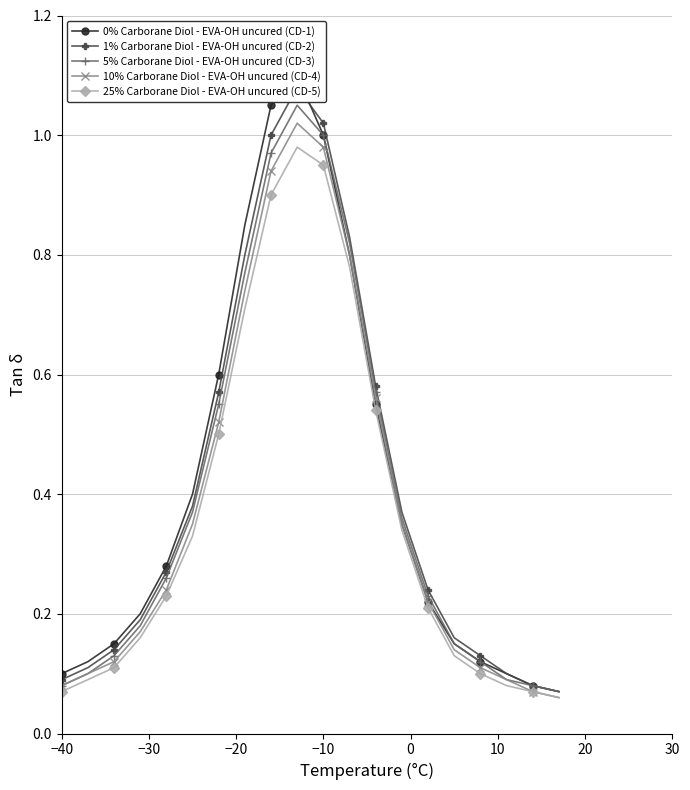

True or false: 10% Carborane Diol - EVA-OH uncured (CD-4) and 1% Carborane Diol - EVA-OH uncured (CD-2) cross at least once.

False